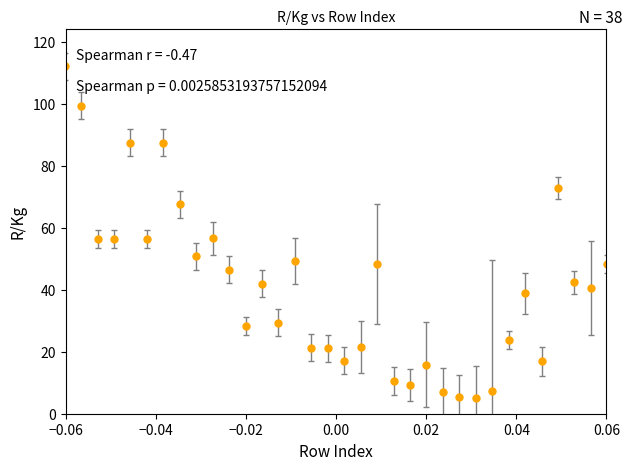

What is the smallest value displayed?

4.8